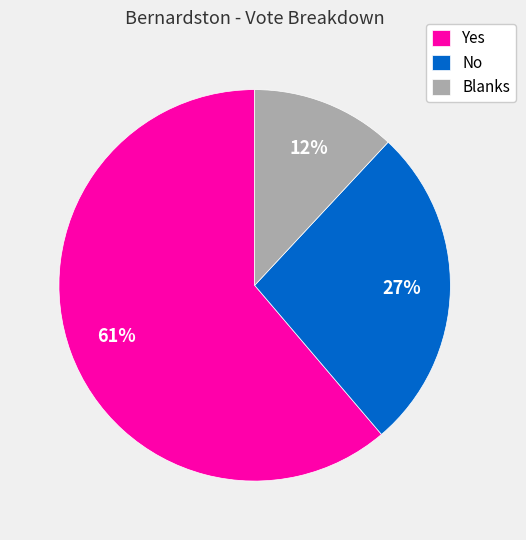

Does any single category account for the majority?

Yes